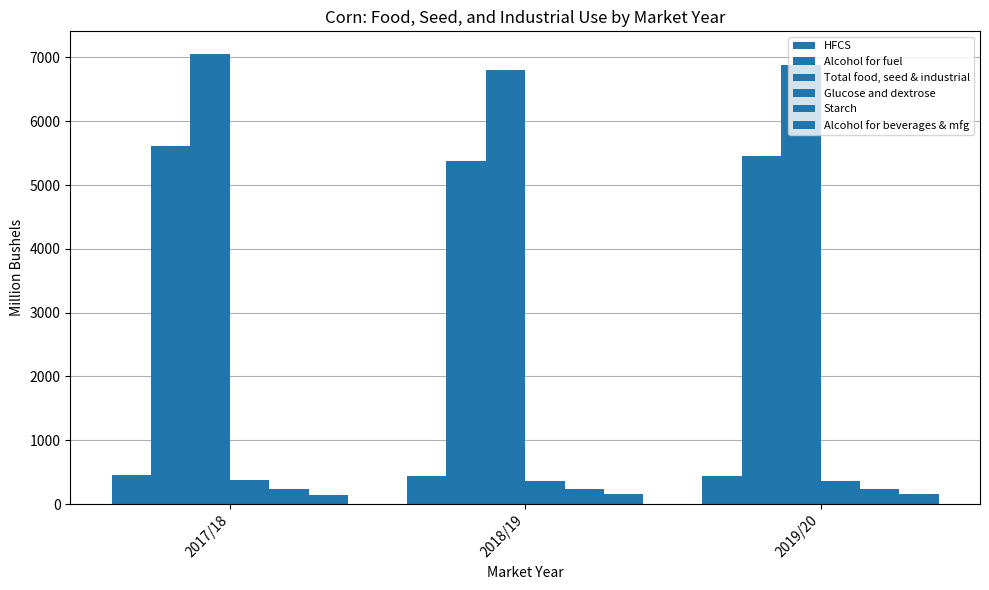

The value of Alcohol for beverages & mfg at 2019/20 is 248.2. True or false?

False